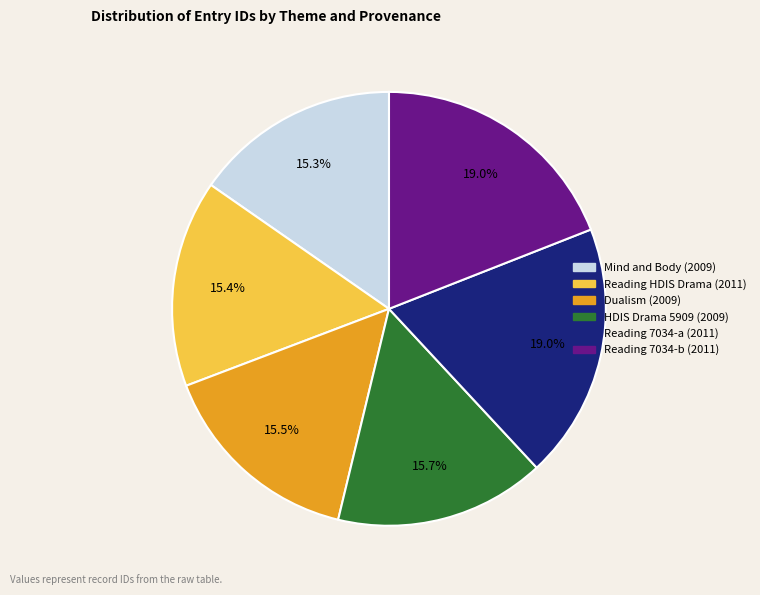

Does Reading 7034-a (2011) account for over 50% of the chart?

No